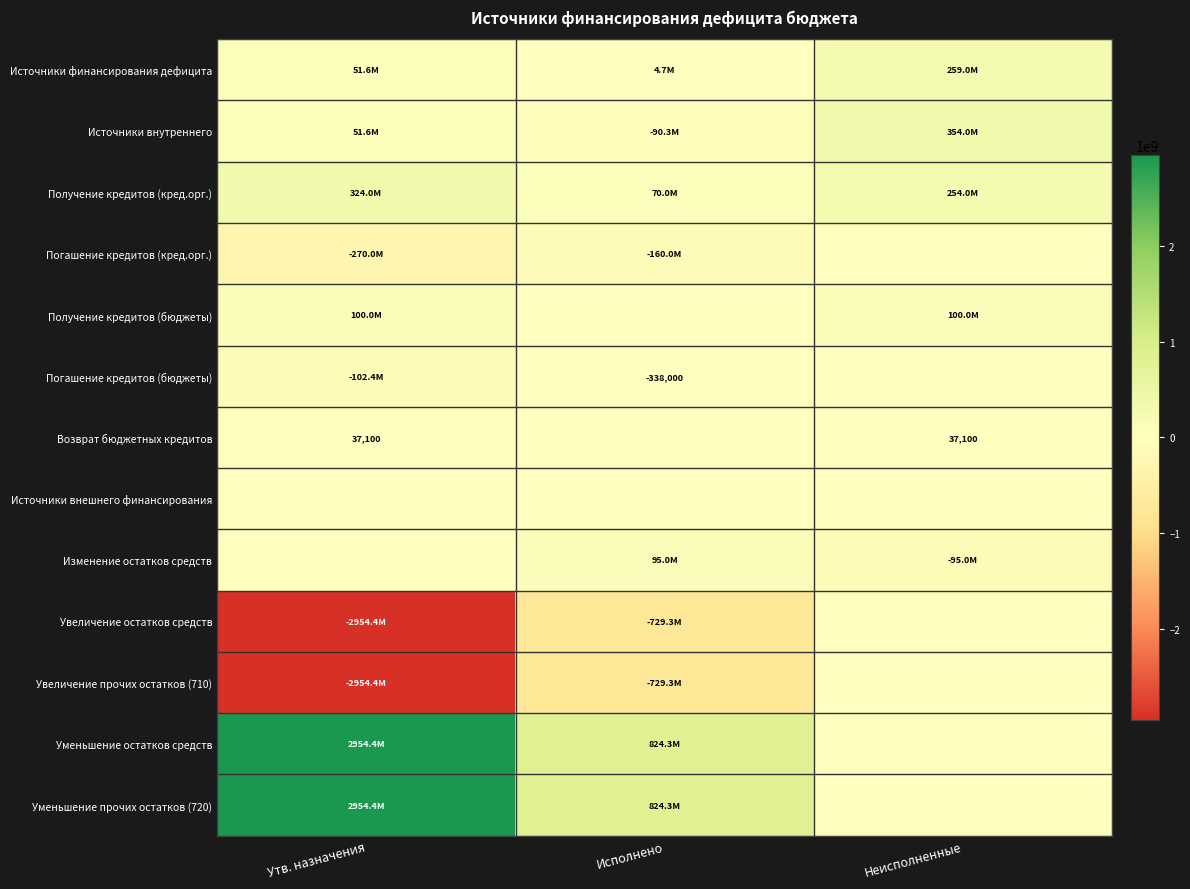

At how many categories does at least one series exceed -2590117185?

3